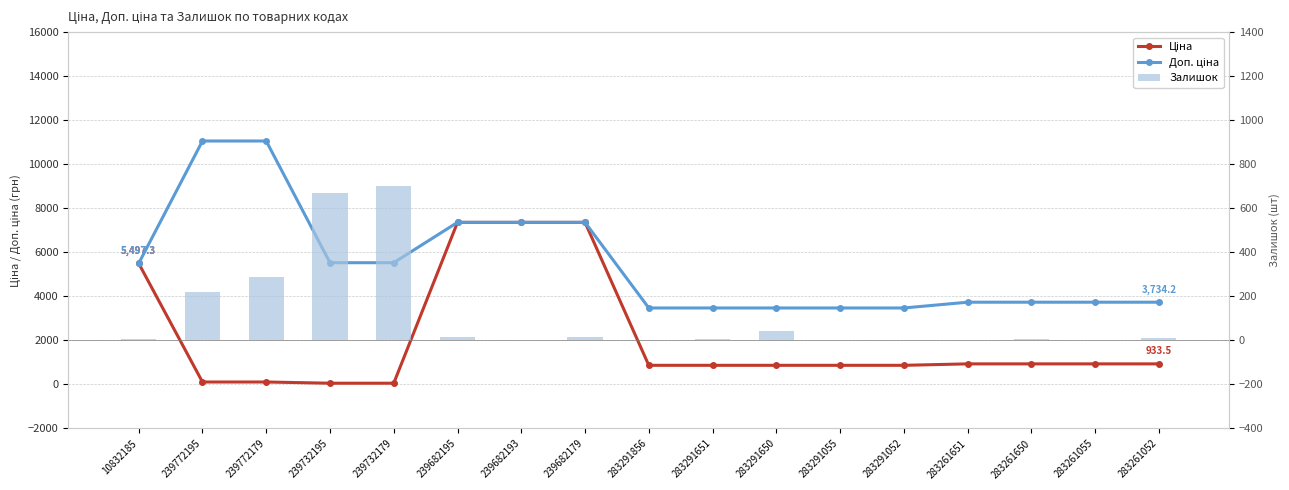

At which label is Залишок closest to 351?

239772179